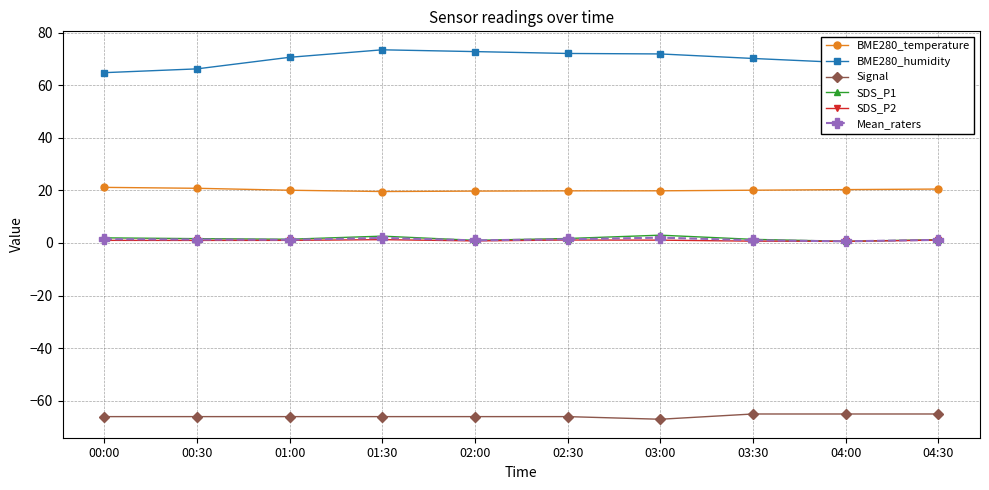

True or false: BME280_temperature has a value of 10.4 at 03:30.

False